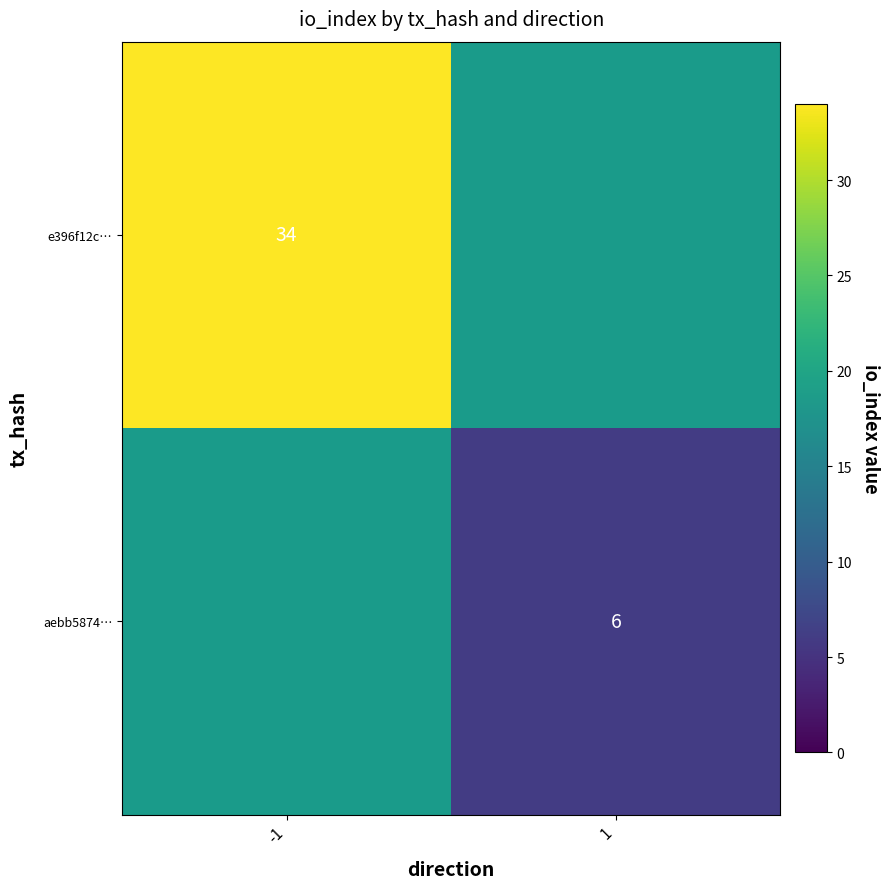

The aebb5874… series shows 6 at 1. True or false?

True